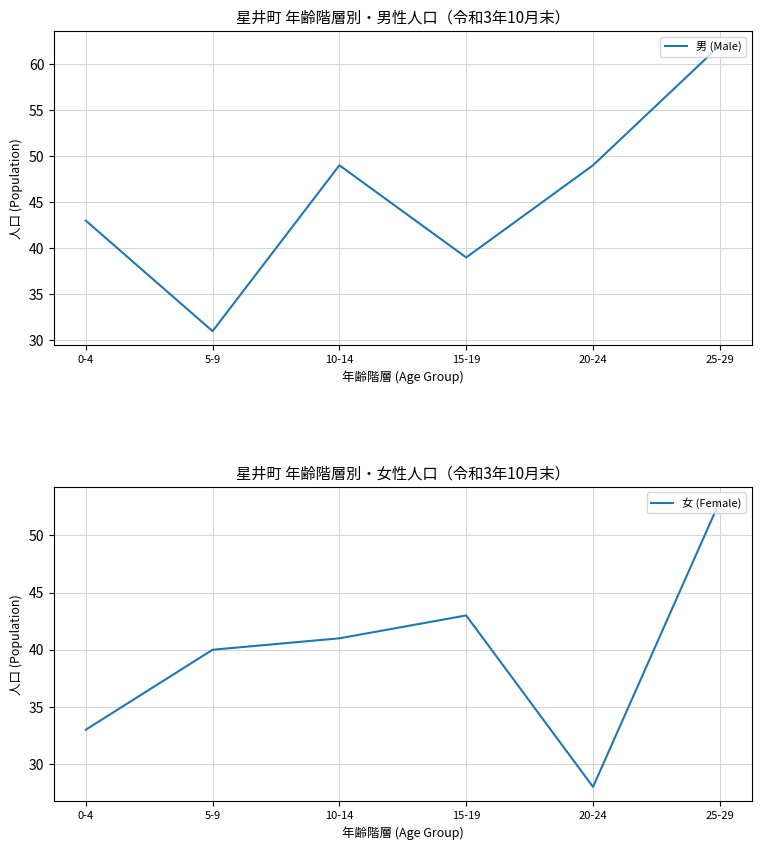

Reading left to right, extract all data points from this chart.

男 (Male): 43	31	49	39	49	62
女 (Female): 33	40	41	43	28	53